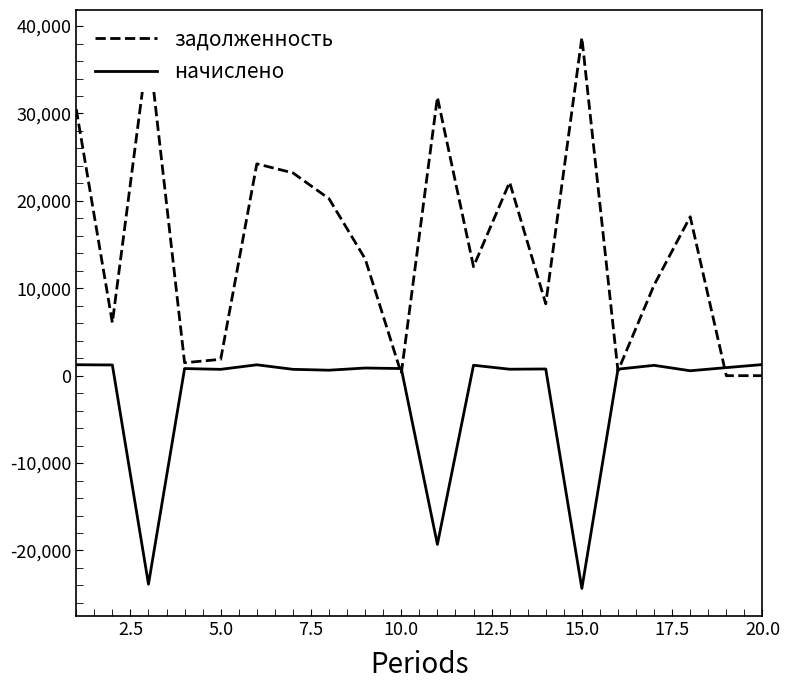

Rank the series by their maximum value, from lowest to highest.

начислено, задолженность